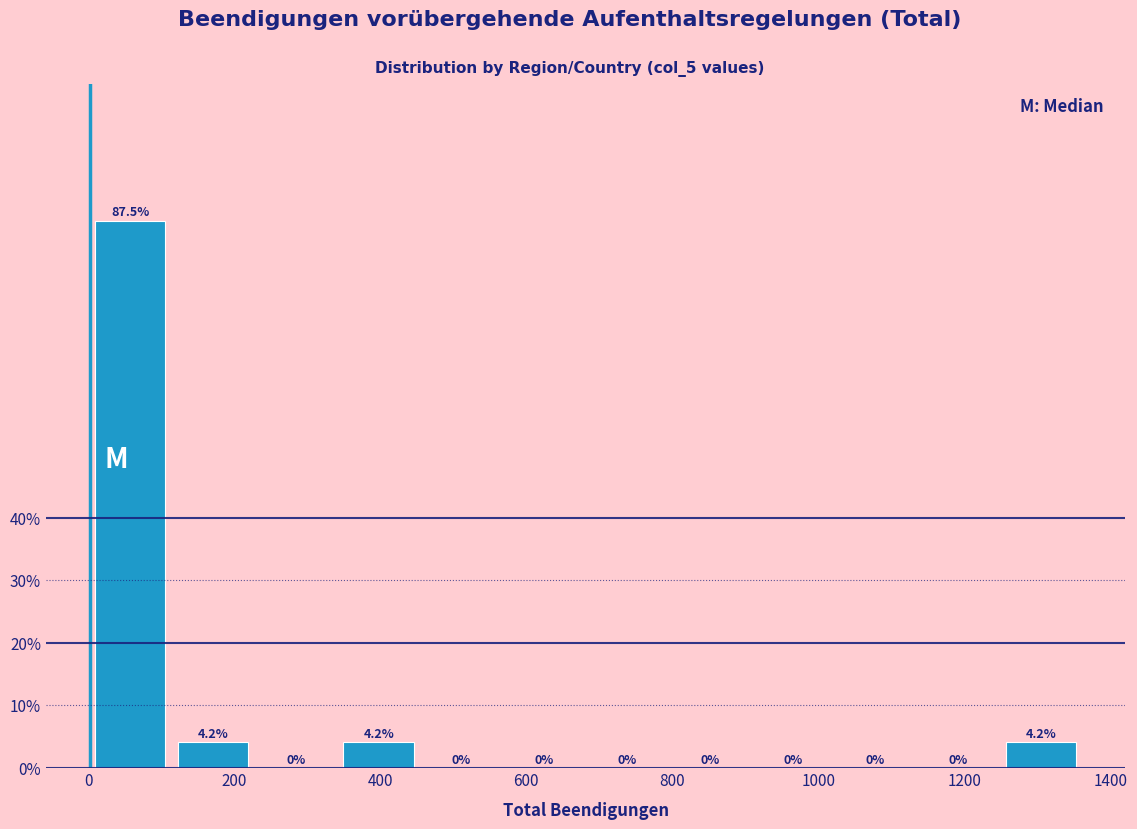

Reading left to right, list every bar in this chart as the range it spans on the x-axis followed by its height. The bar edges are not printed on the chart, so give them approximately, as read against the axis.

0 to 120: 87.5
120 to 220: 4.2
220 to 340: 0.0
340 to 460: 4.2
460 to 560: 0.0
560 to 680: 0.0
680 to 800: 0.0
800 to 900: 0.0
900 to 1020: 0.0
1020 to 1140: 0.0
1140 to 1240: 0.0
1240 to 1360: 4.2